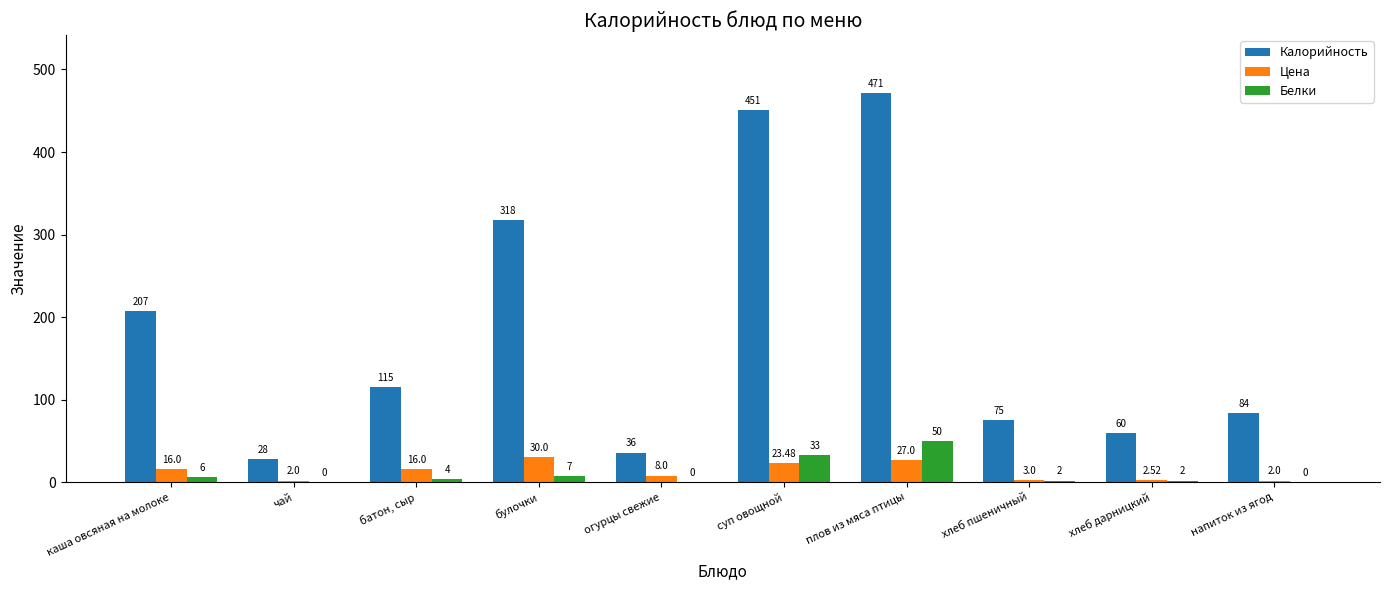

Which series has the largest total across all categories?

Калорийность